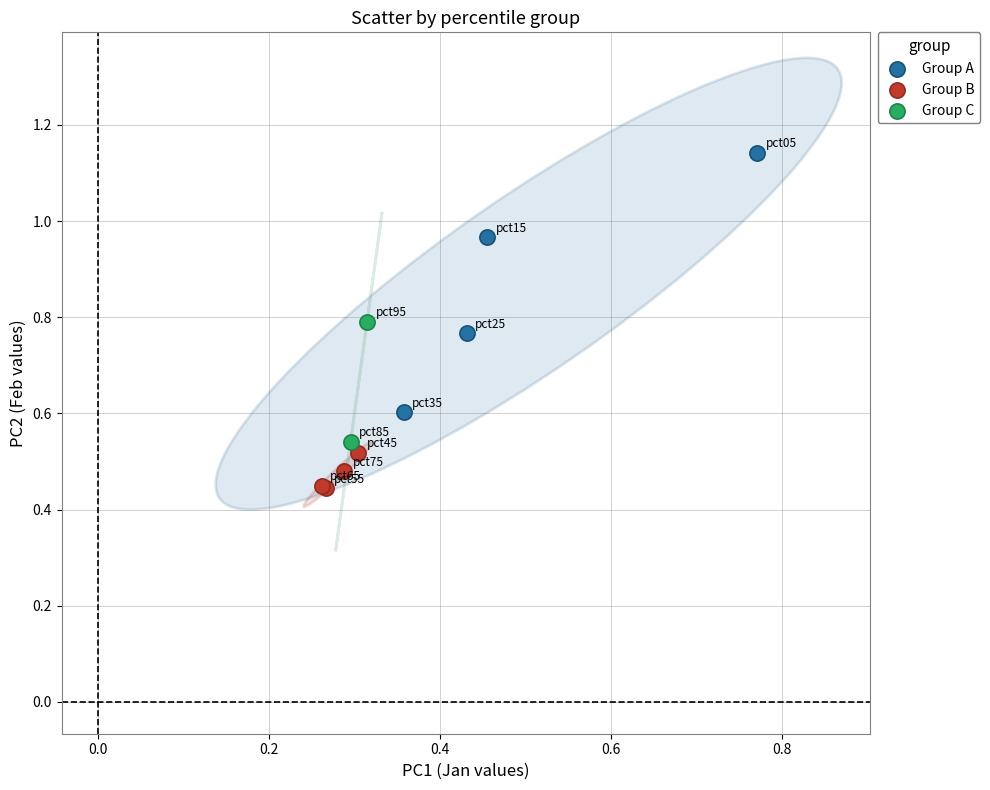

Which series reaches the maximum Y coordinate?

Group A